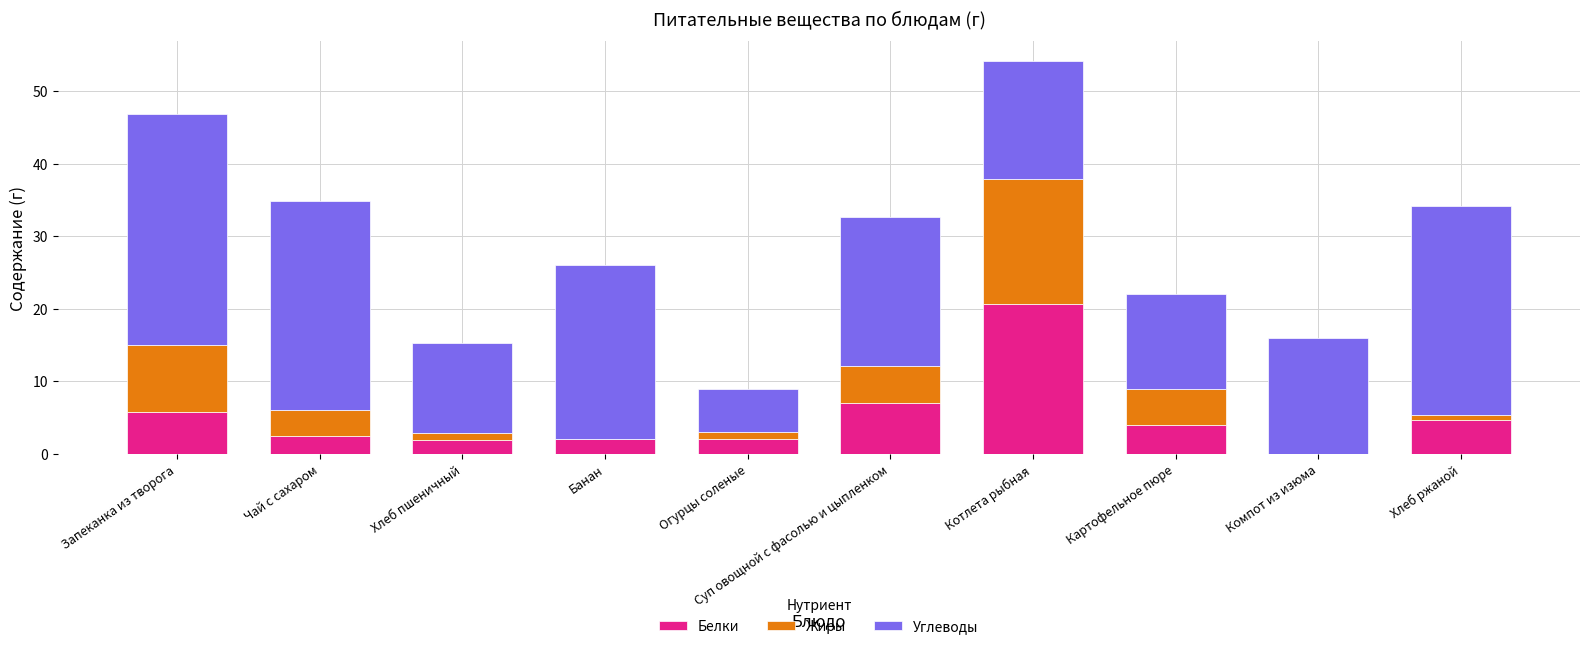

True or false: Белки has a value of 2.4 at Хлеб ржаной.

False